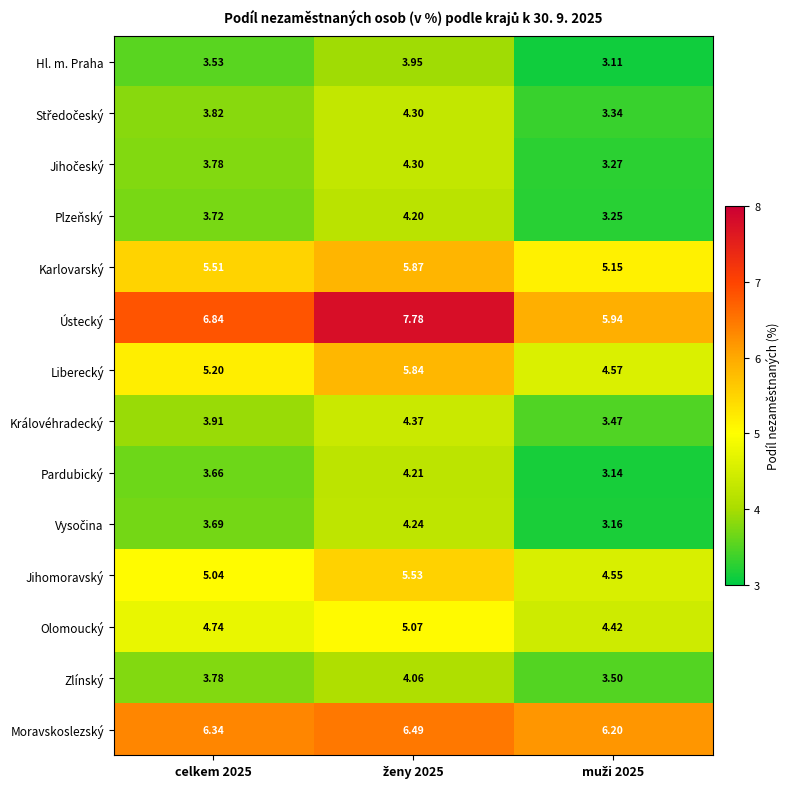

Which series has the widest spread of values?

Ústecký